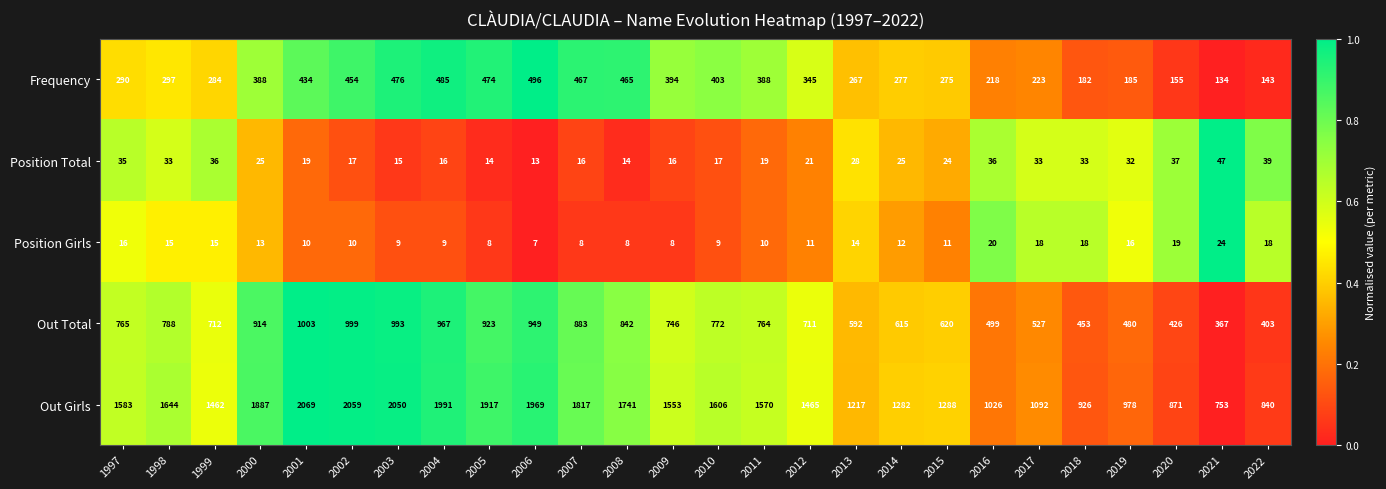

Which category has the highest value across all series?

2001